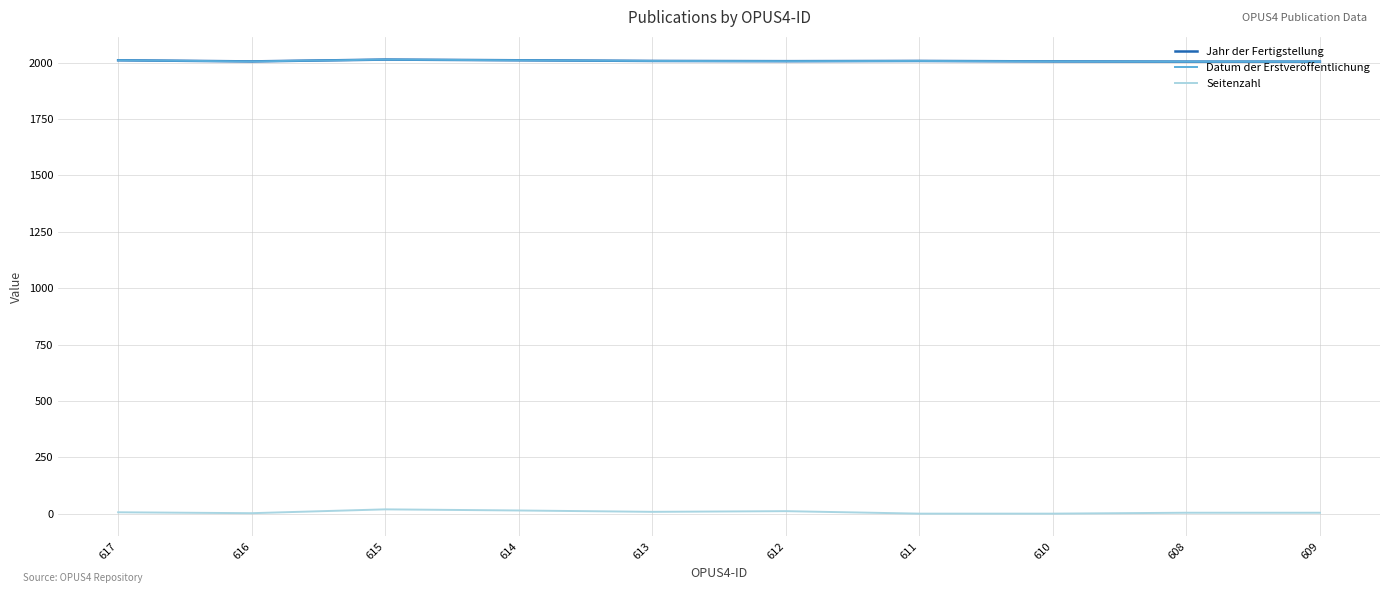

At 617, list the series in order from smallest to largest.

Seitenzahl, Jahr der Fertigstellung, Datum der Erstveröffentlichung